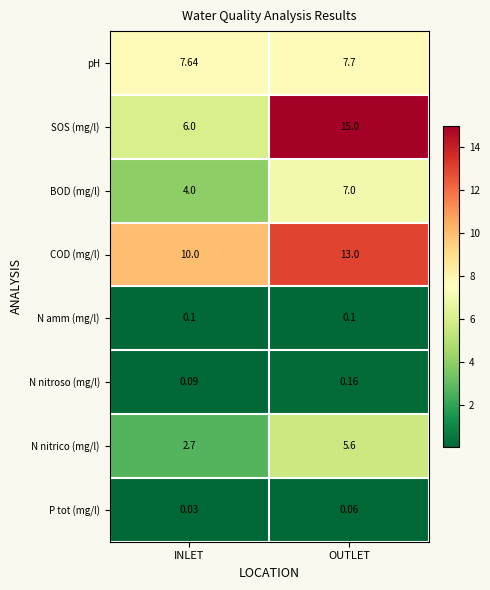

Which category has the lowest value across all series?

INLET